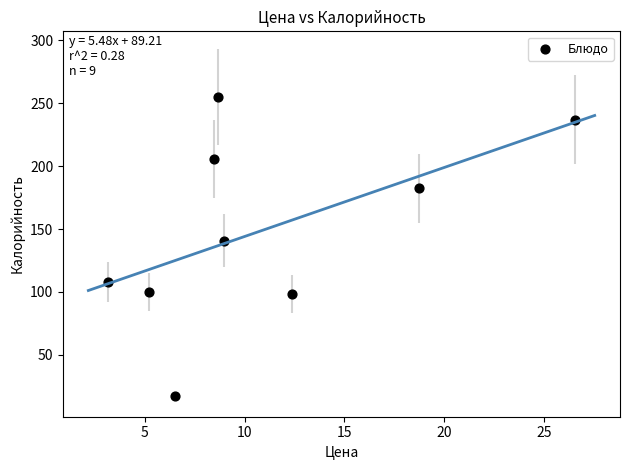

What is the average Y value?

149.4